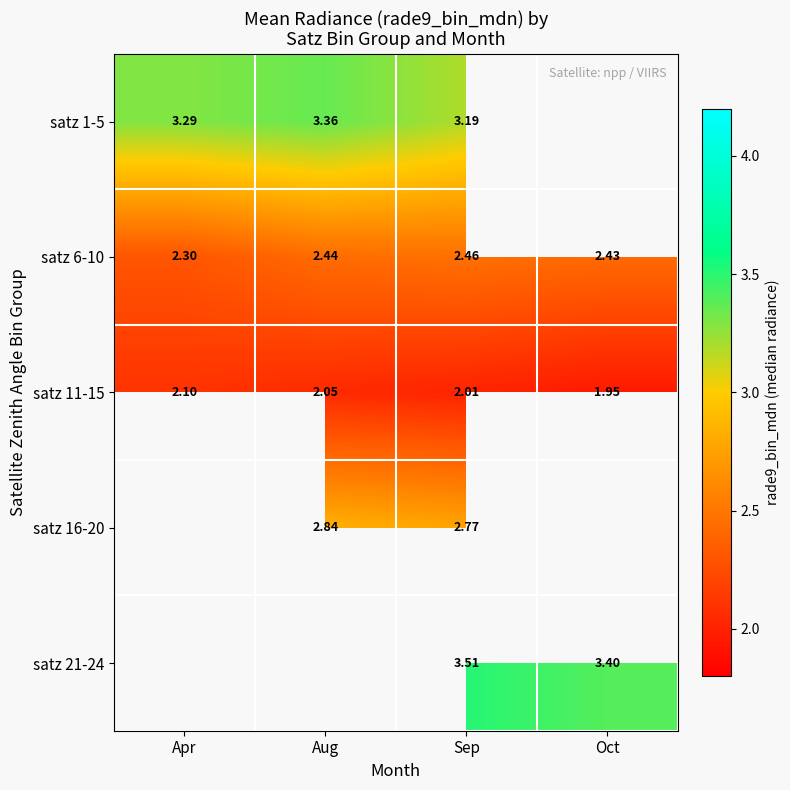

The value of satz 1-5 at Apr is 4.5. True or false?

False